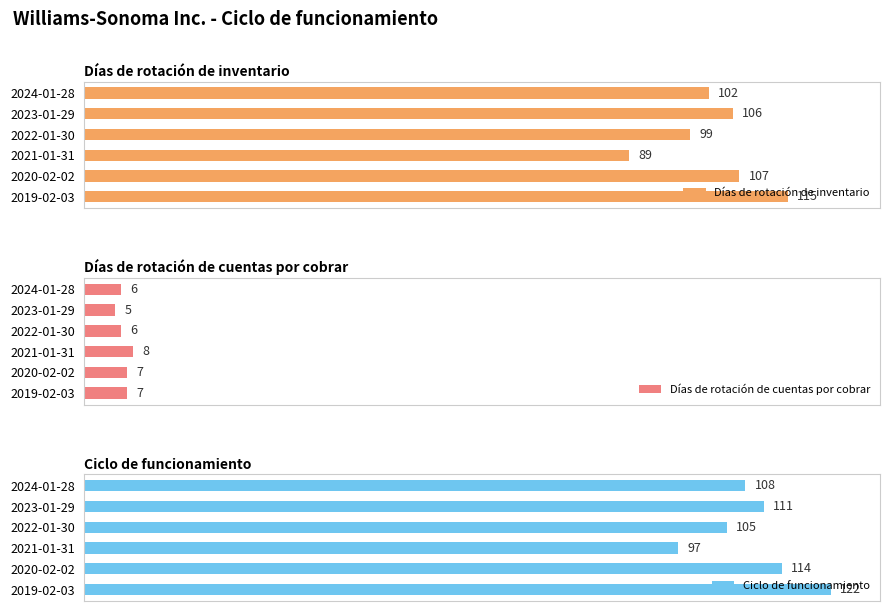

List the labels in order of Días de rotación de inventario value, smallest first.

2021-01-31, 2022-01-30, 2024-01-28, 2023-01-29, 2020-02-02, 2019-02-03